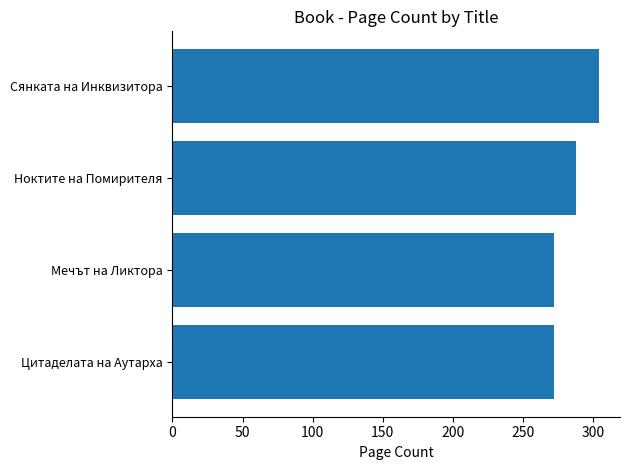

What is the difference between the values at Сянката на Инквизитора and Мечът на Ликтора?

32